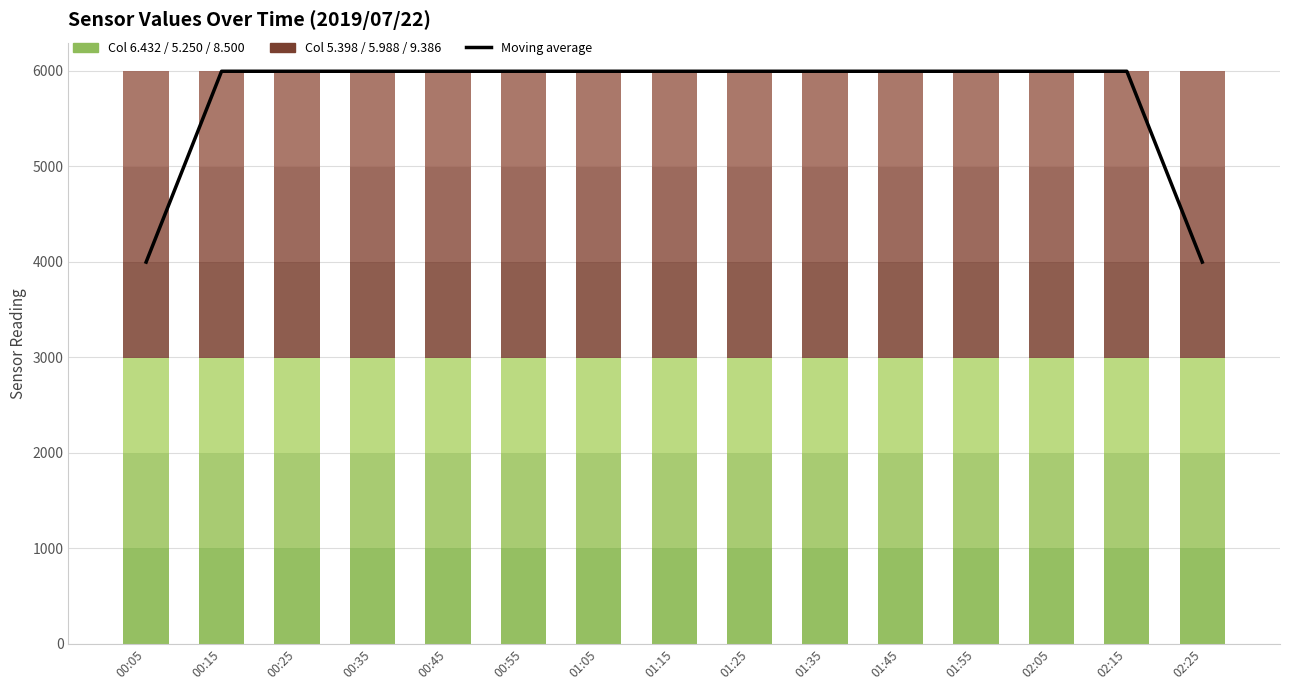

What is the sum of all col 8.500 values?

14985